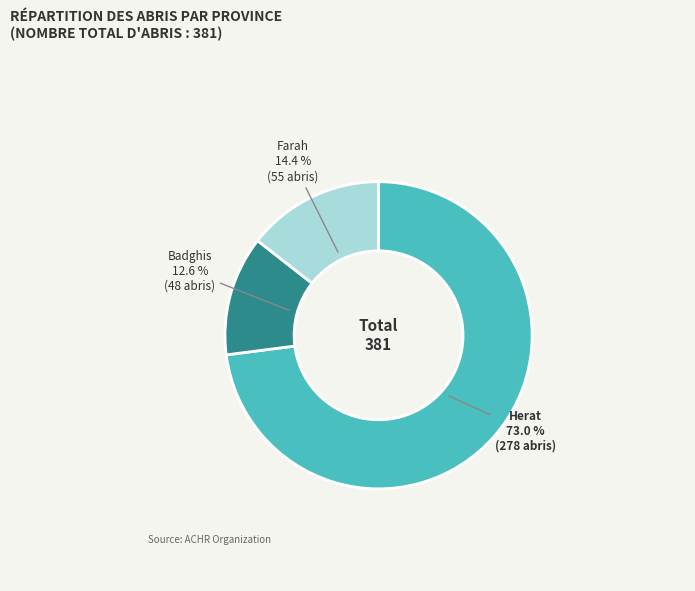

How much of the chart is everything except Farah?

85.6%